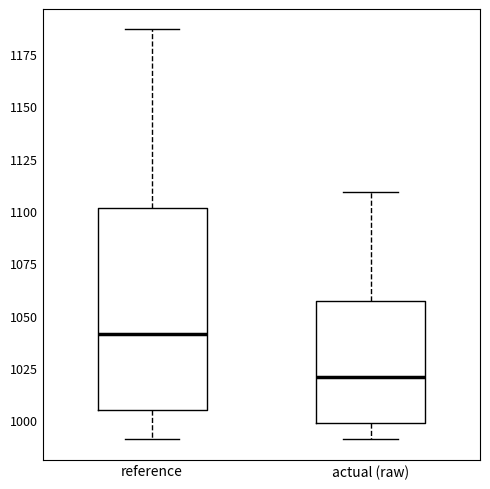

Comparing the boxes themselves (not the whiskers), which one is the tallest?

reference